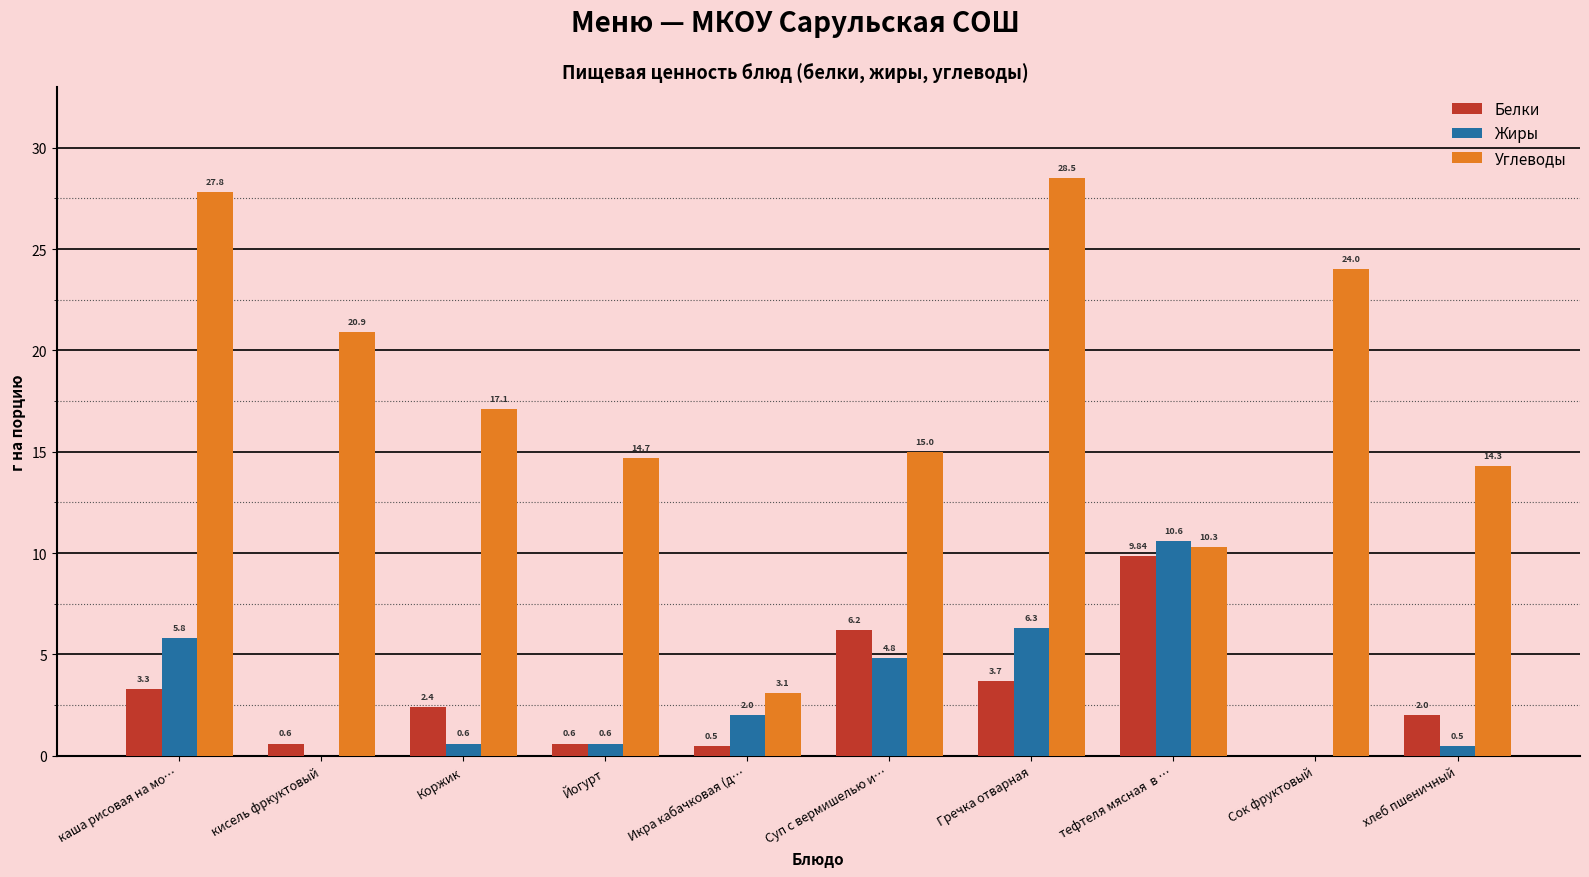

Between тефтеля мясная  в … and Сок фруктовый, which series saw the biggest shift?

Углеводы